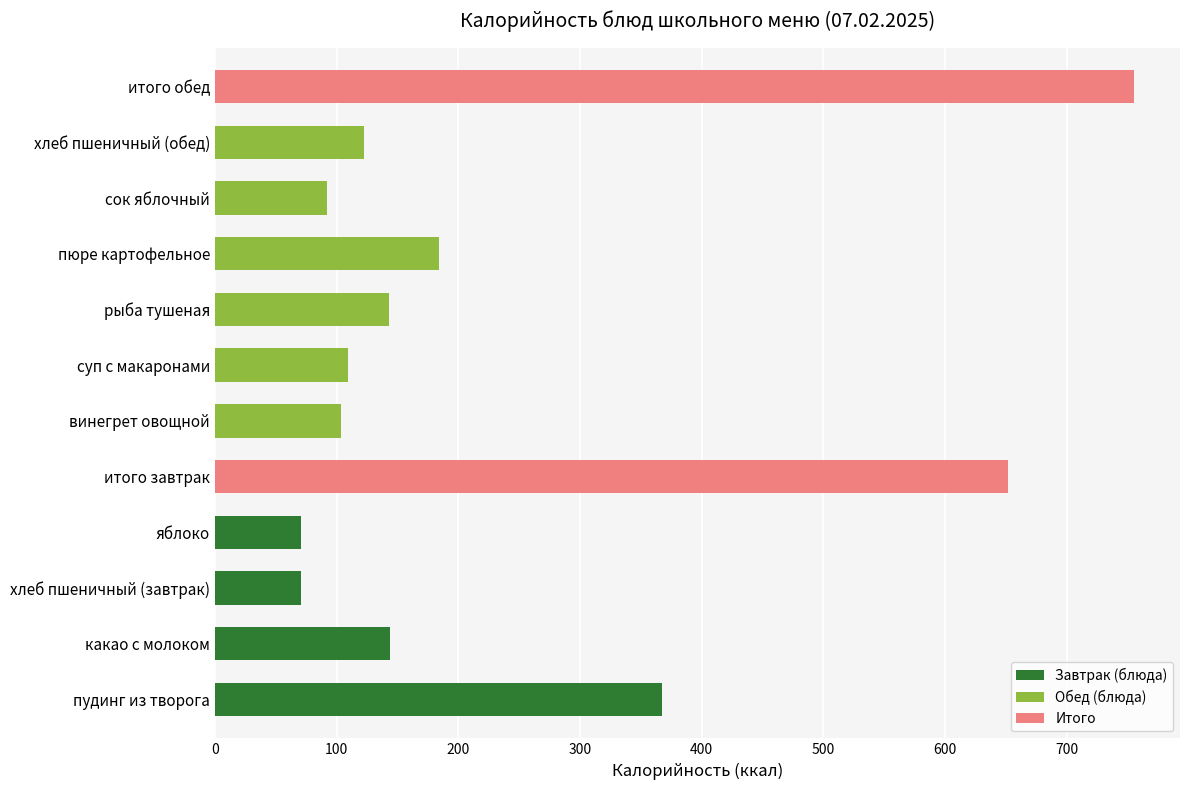

True or false: the data shows 196.4 at хлеб пшеничный (обед).

False